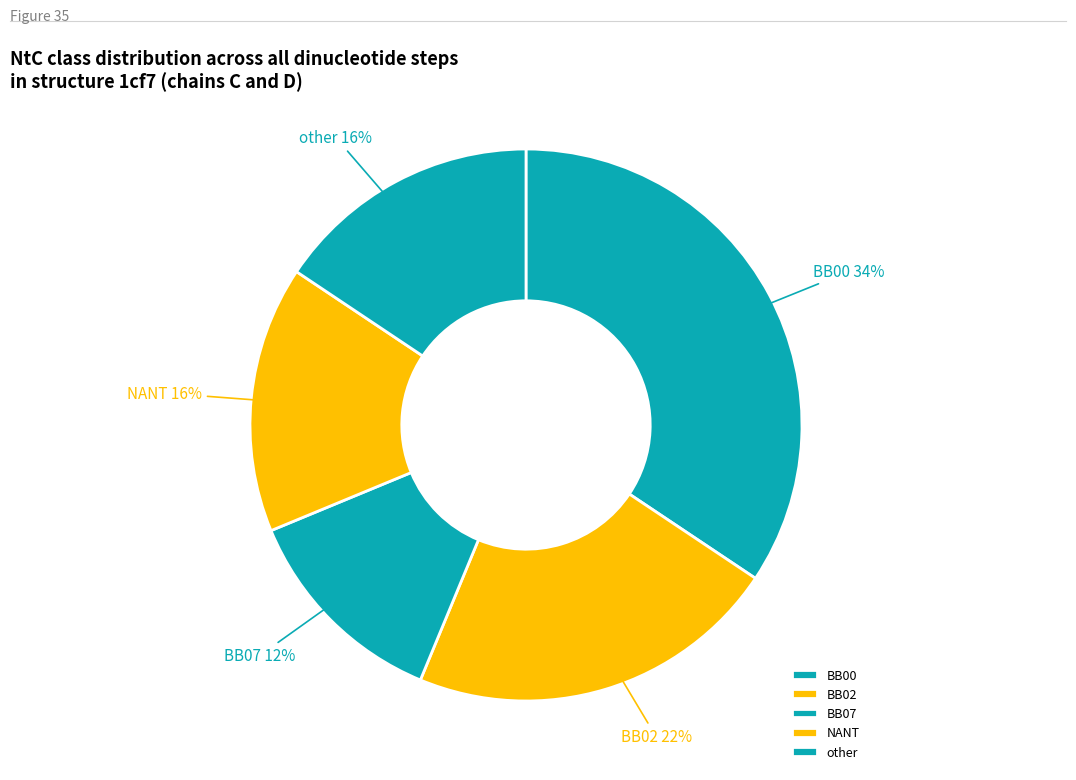

Does any single category account for the majority?

No